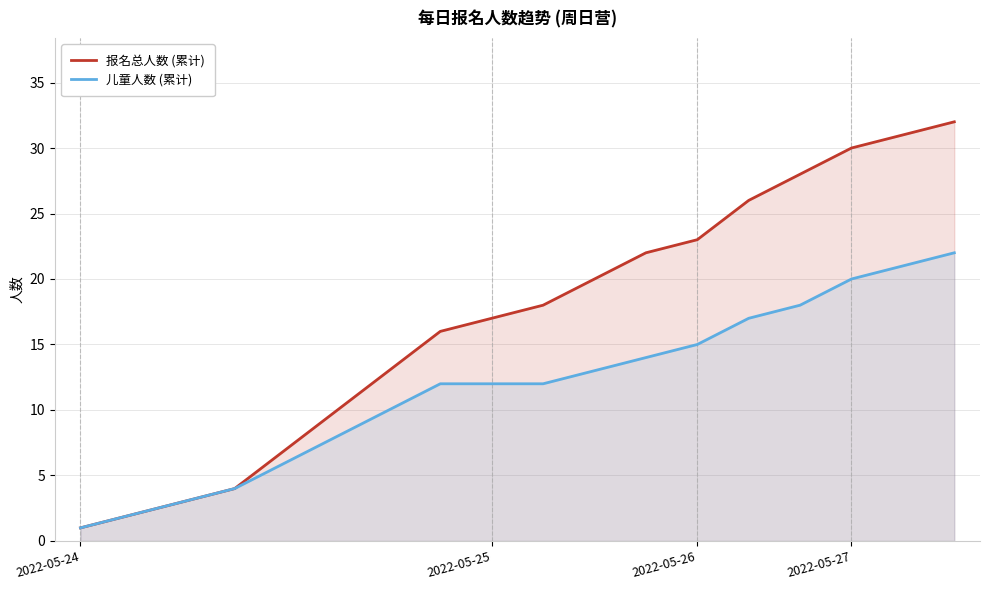

At 5, list the series in order from smallest to largest.

儿童人数 (累计), 报名总人数 (累计)